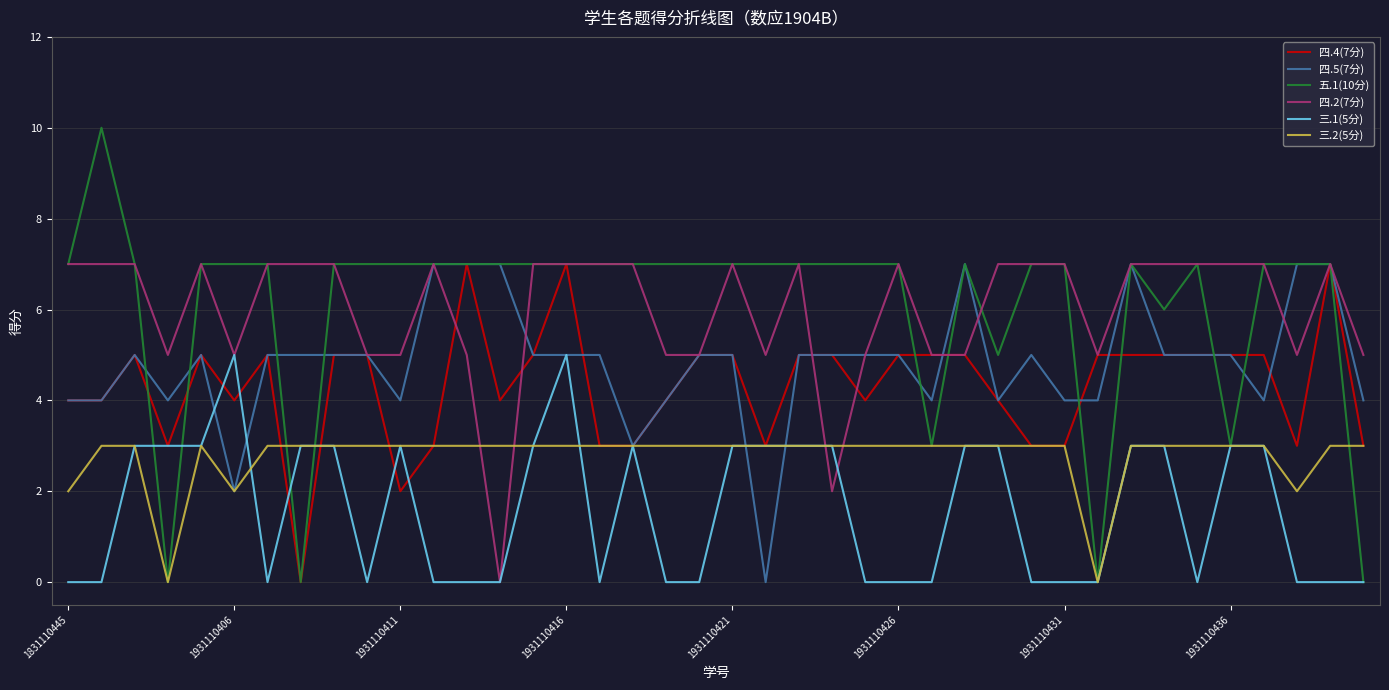

Which series has the widest spread of values?

五.1(10分)